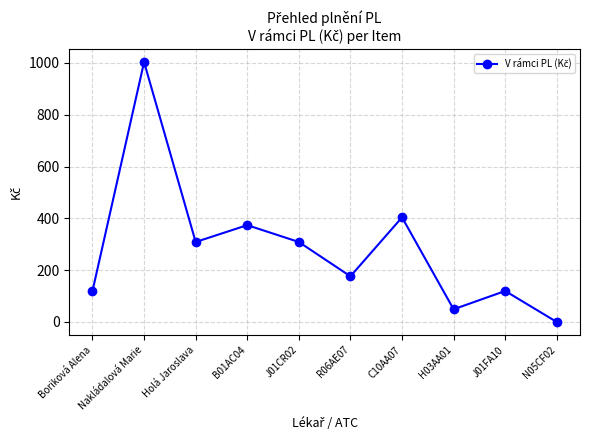

At which category does the data reach its first local peak?

Nakládalová Marie